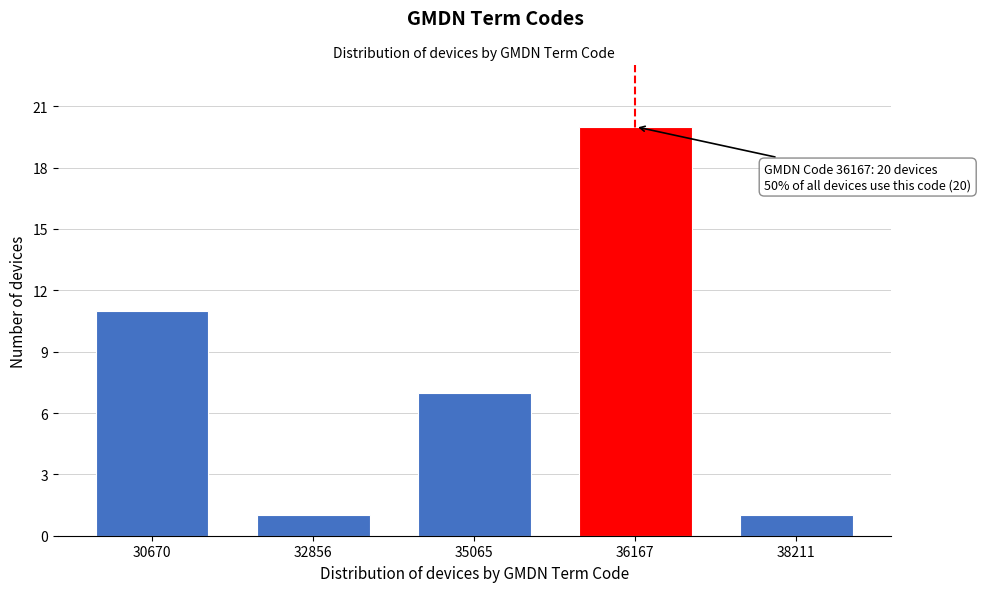

Reading right to left, what are all the values shown in this chart?

38211=1	36167=20	35065=7	32856=1	30670=11